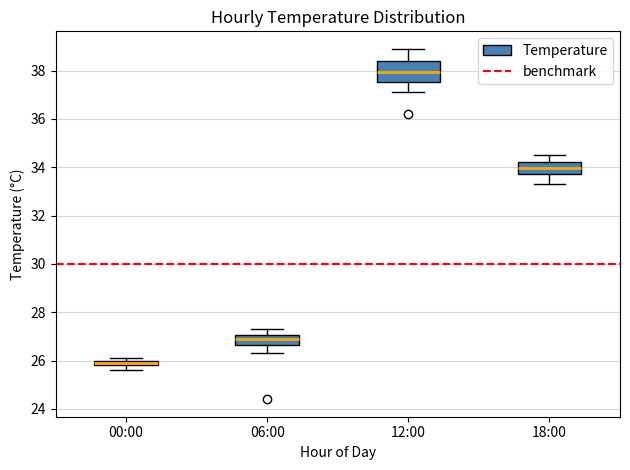

Which box has the highest median line?

12:00